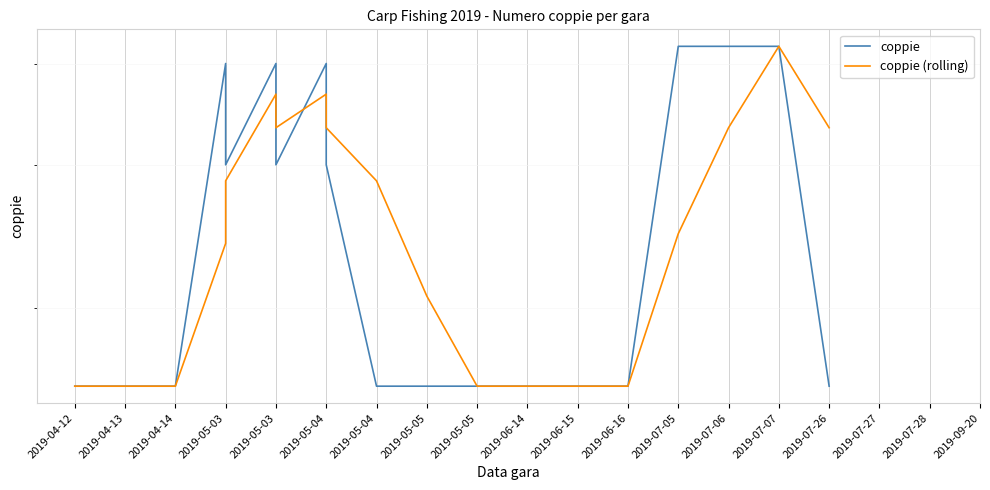

What is the sum of the coppie (rolling) values at 2019-05-05 and 2019-05-04?

49.3